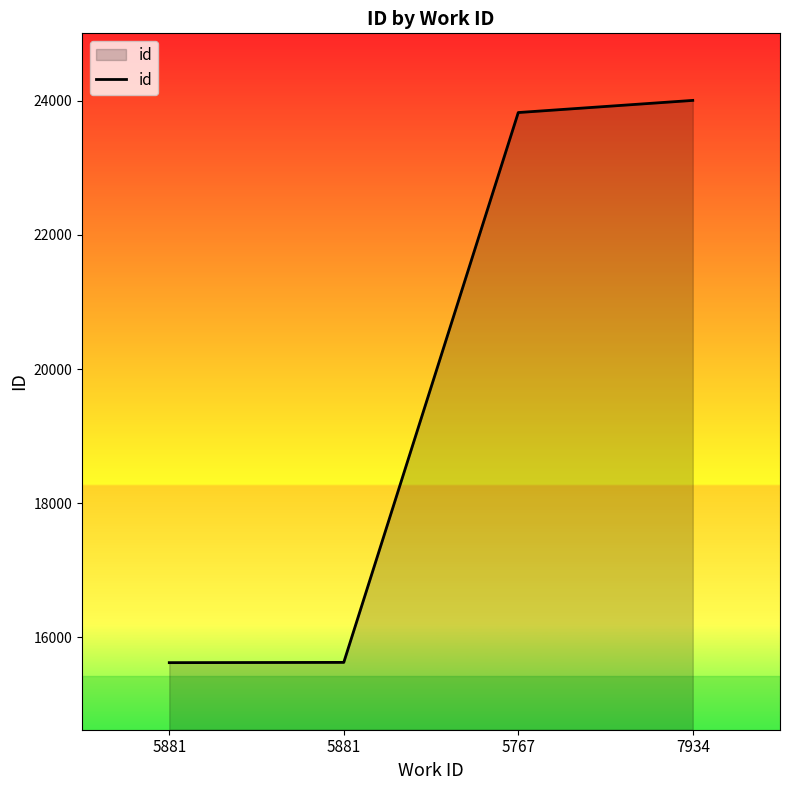

Reading left to right, what are all the values shown in this chart?

15622	15626	23824	24005